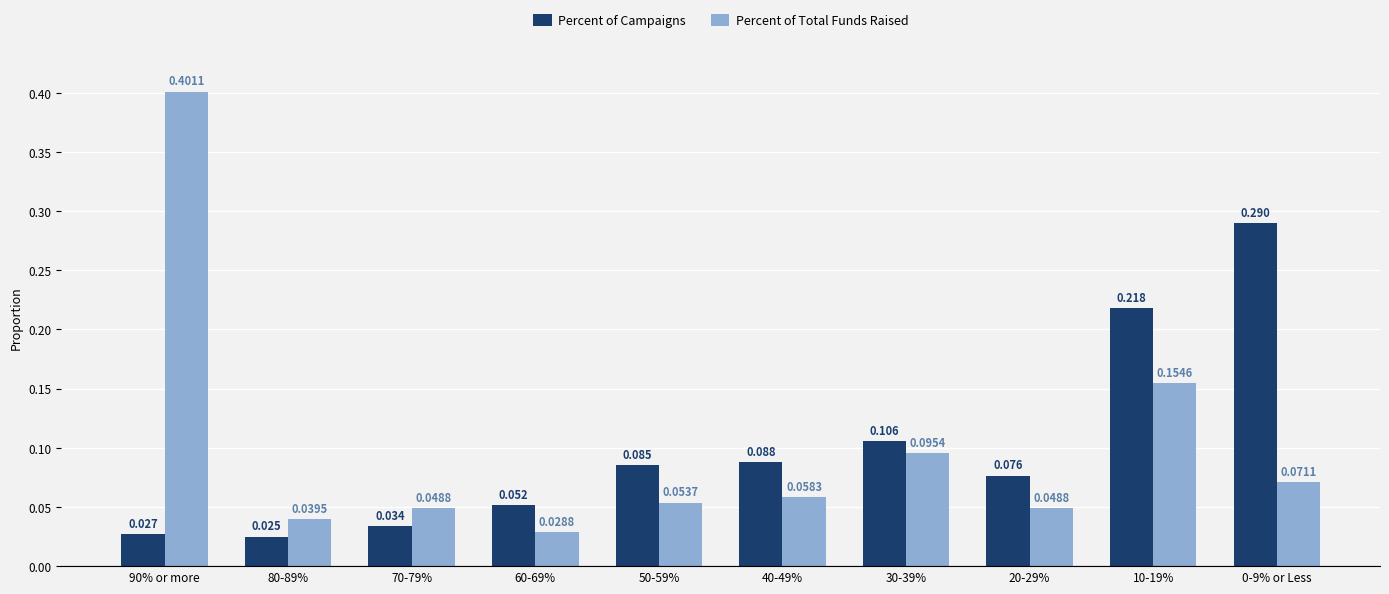

What is the label of the 6th bar from the left?

40-49%